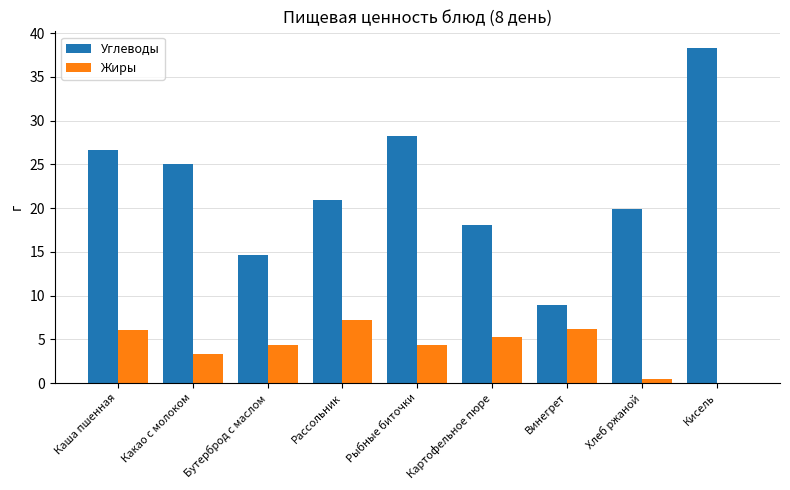

What is the greatest value displayed?

38.3